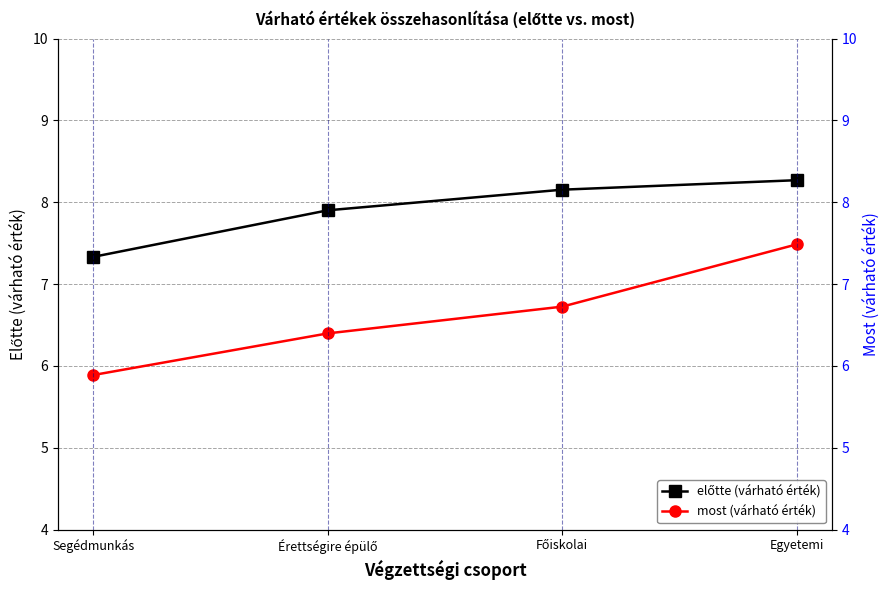

What is the difference between the second highest and minimum values in the előtte (várható érték) series?

0.8